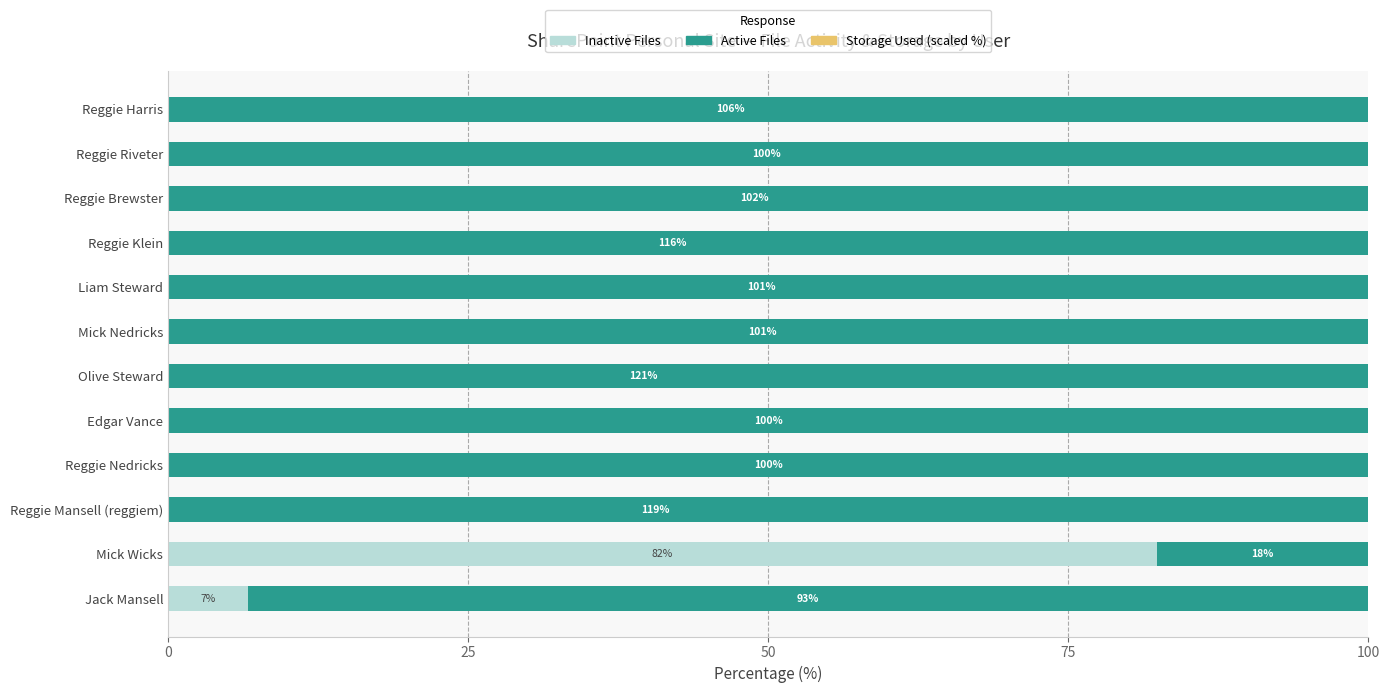

How many bars are there in each group?

3